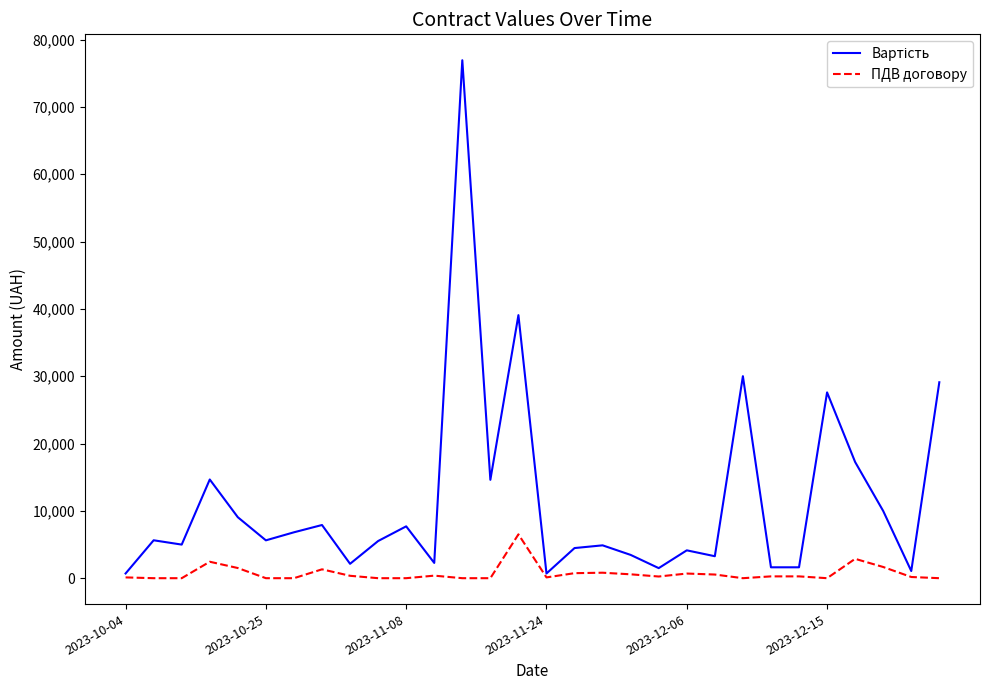

Rank the series by their average value, from highest to lowest.

Вартість, ПДВ договору